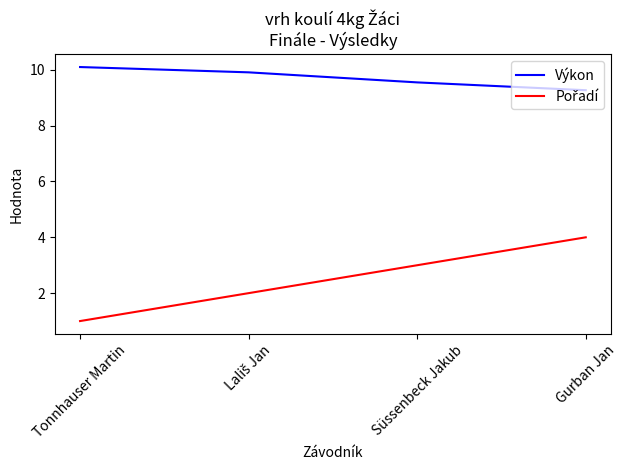

At how many categories does at least one series exceed 6?

4